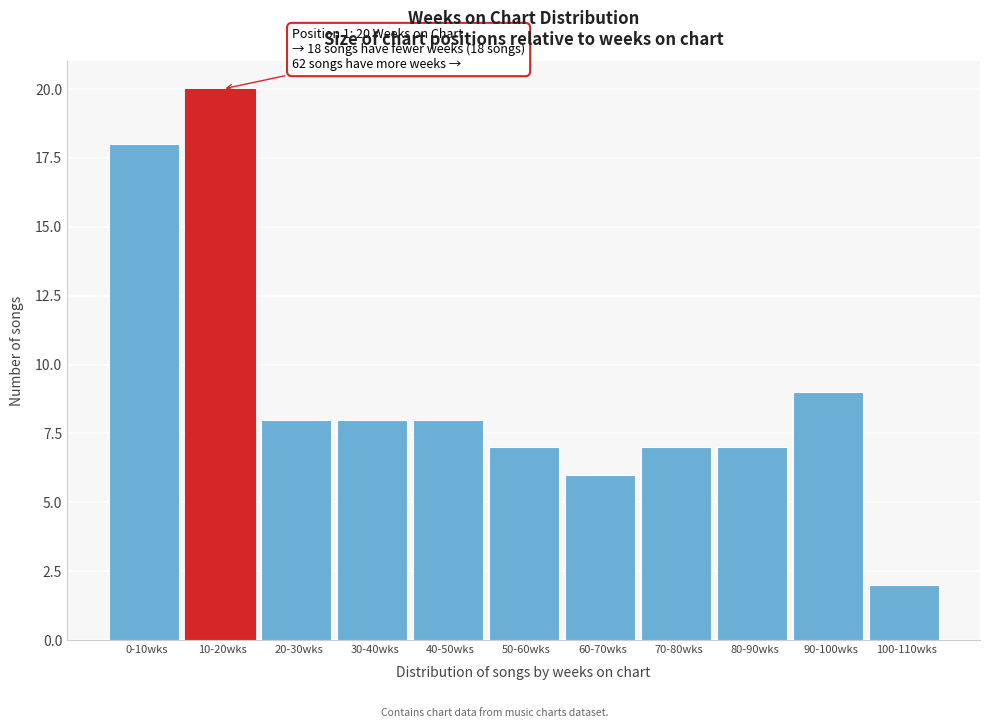

Reading left to right, what are all the values shown in this chart?

18	20	8	8	8	7	6	7	7	9	2